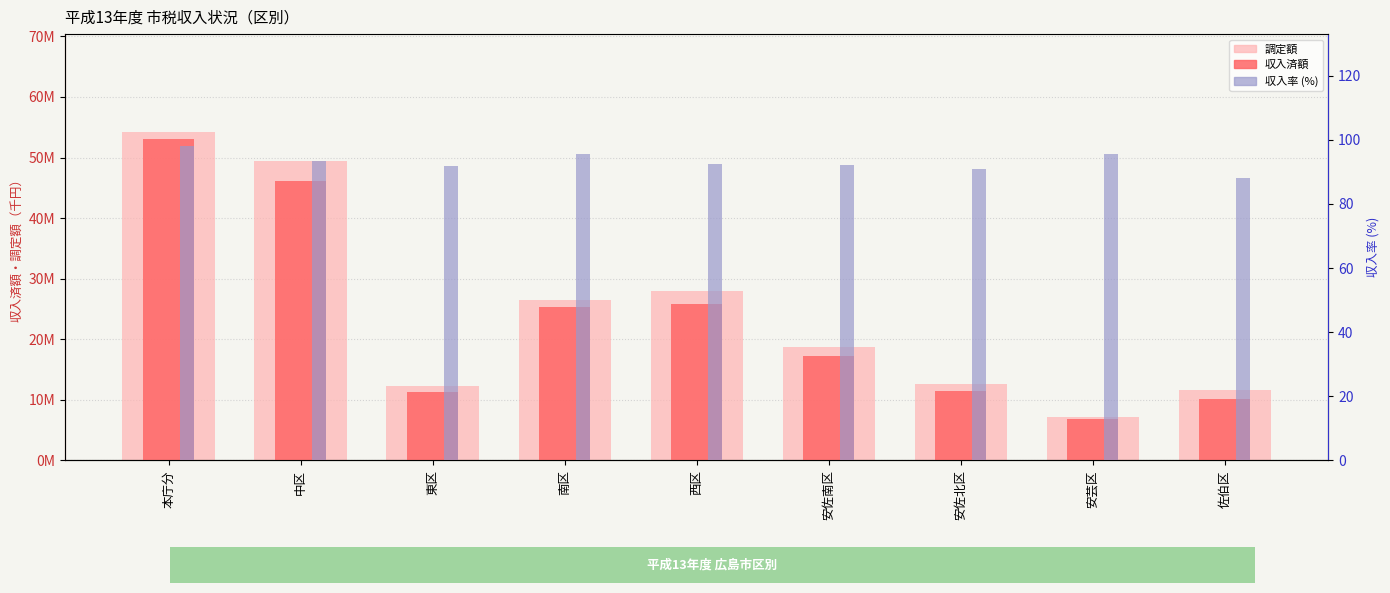

Where does the 収入済額 series first go above 17215983?

本庁分